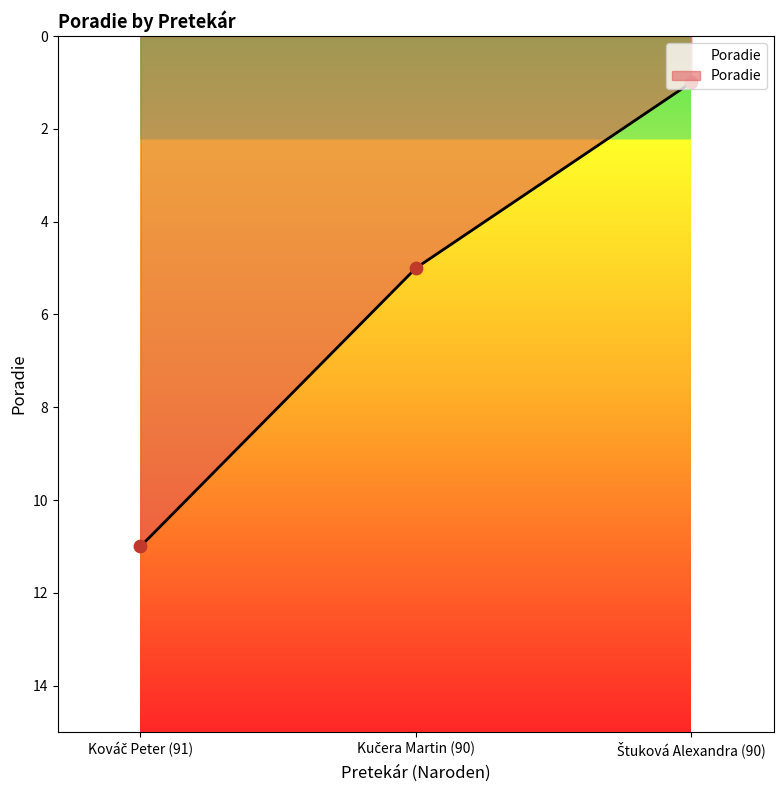

What is the greatest value displayed?

11